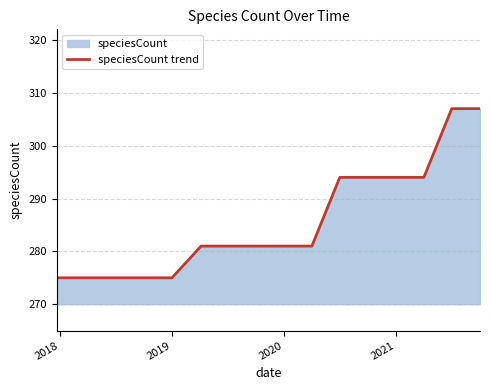

How many values are between 275 and 294?

14